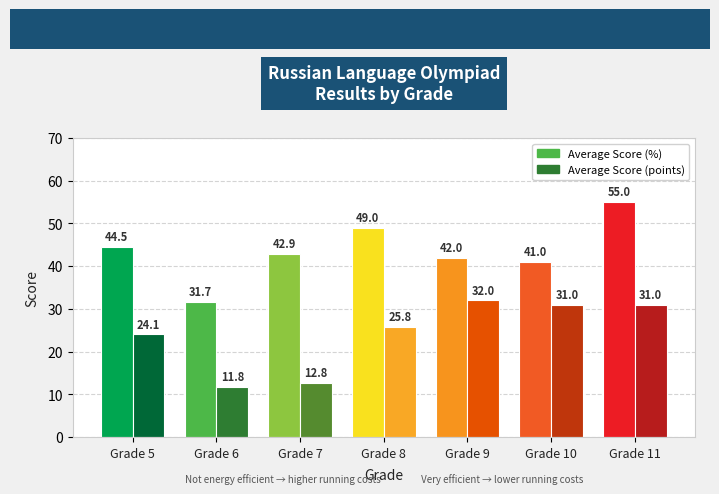

The Average Score (%) series shows 29.7 at 8. True or false?

False